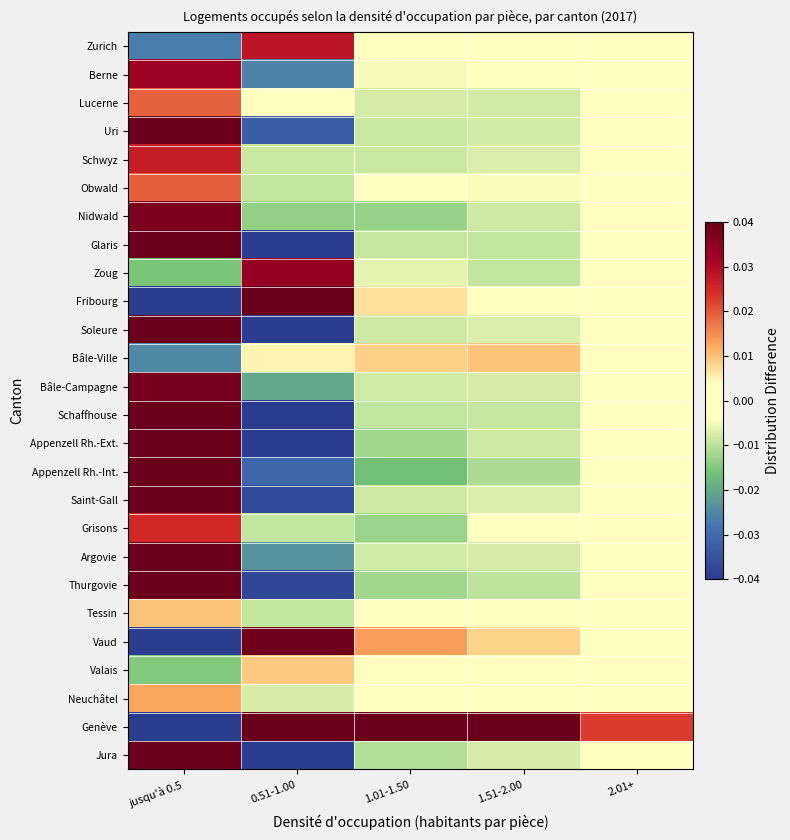

Which series changed the most between jusqu'à 0.5 and 1.01-1.50?

Genève